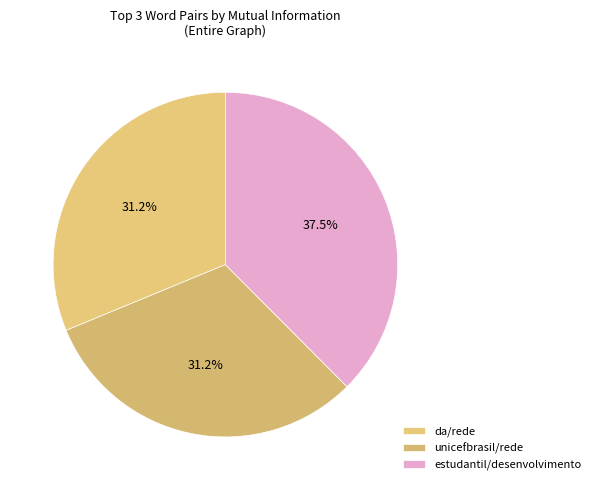

How many segments does this pie chart have?

3